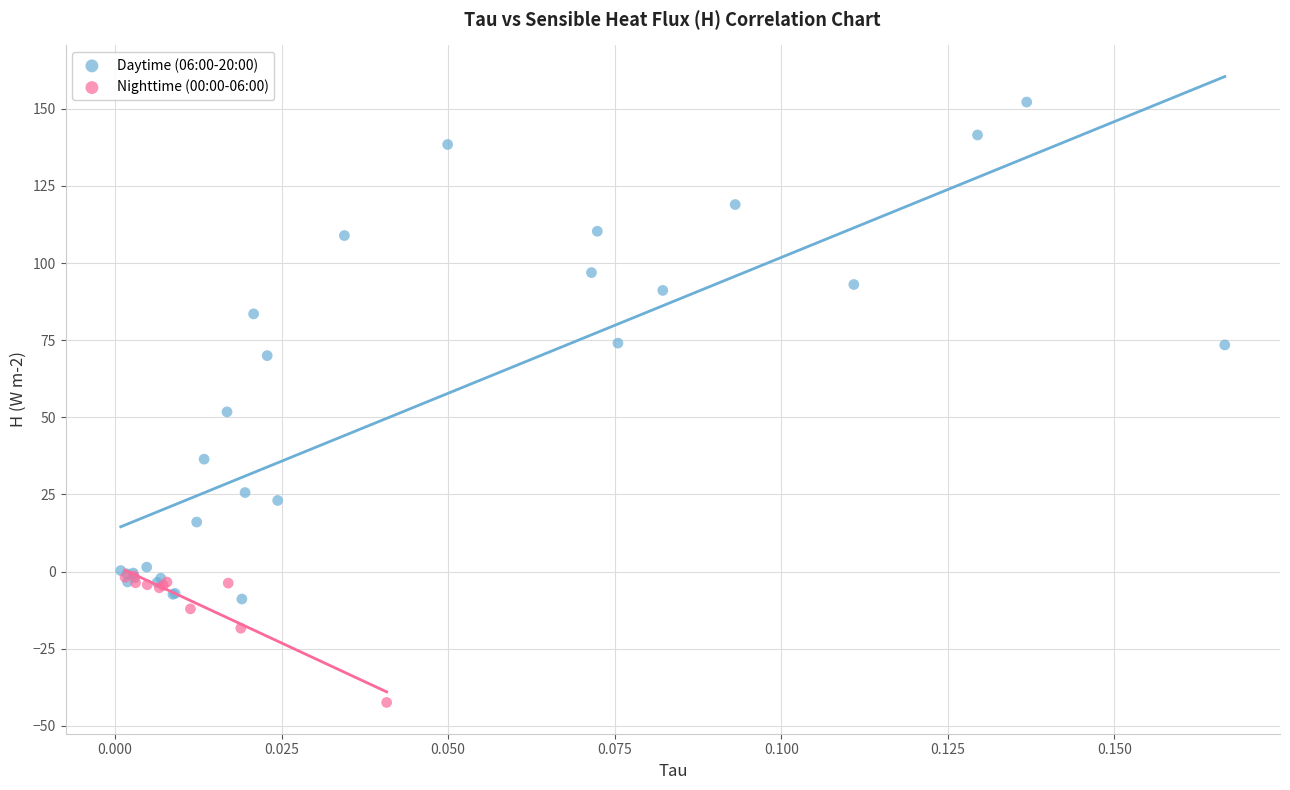

Which series contains the highest Y value?

Daytime (06:00-20:00)